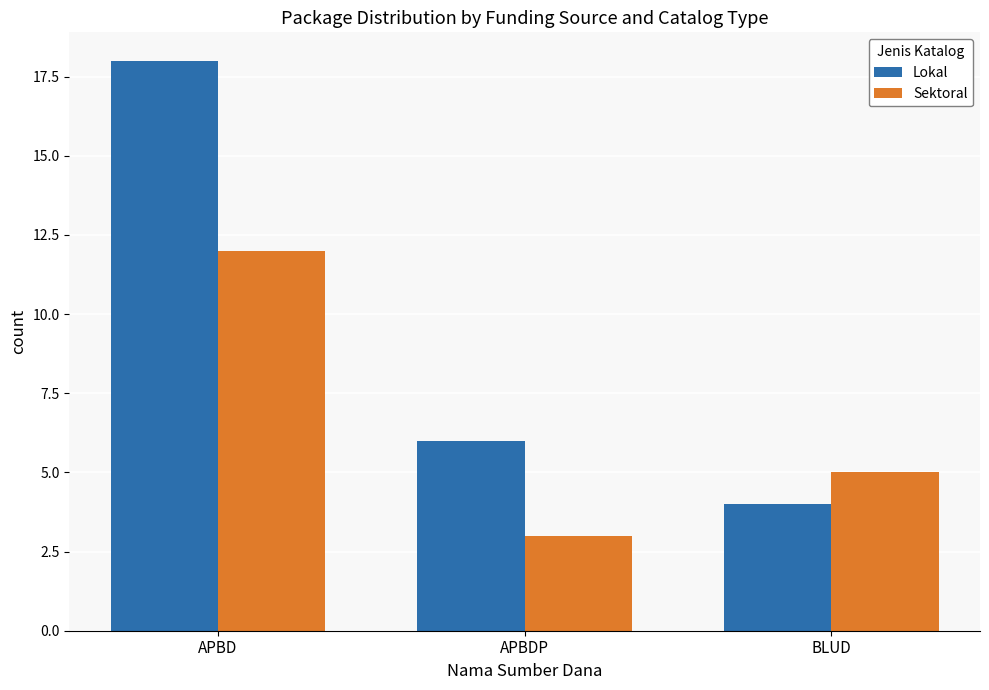

What is the label of the 2nd bar from the left?

APBDP